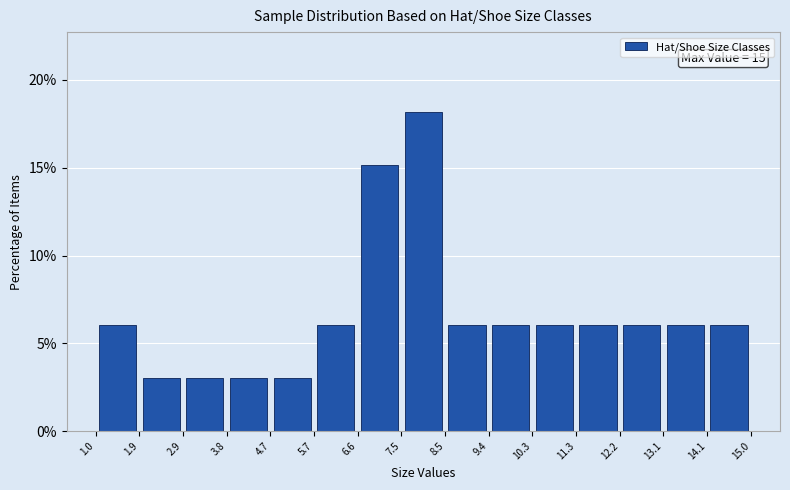

Which range on the x-axis has the tallest bar?

7.5 to 8.5